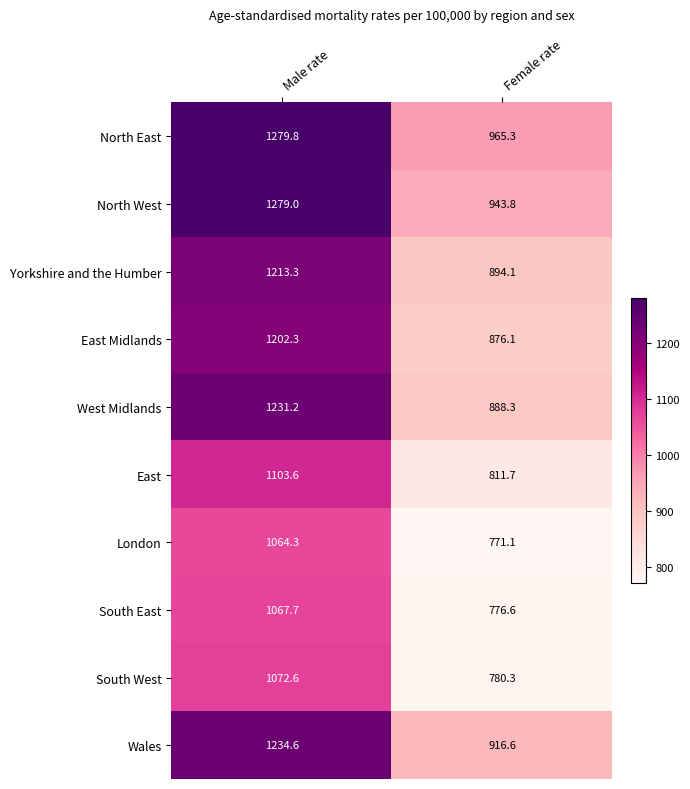

What is the sum of all Wales values?

2151.2